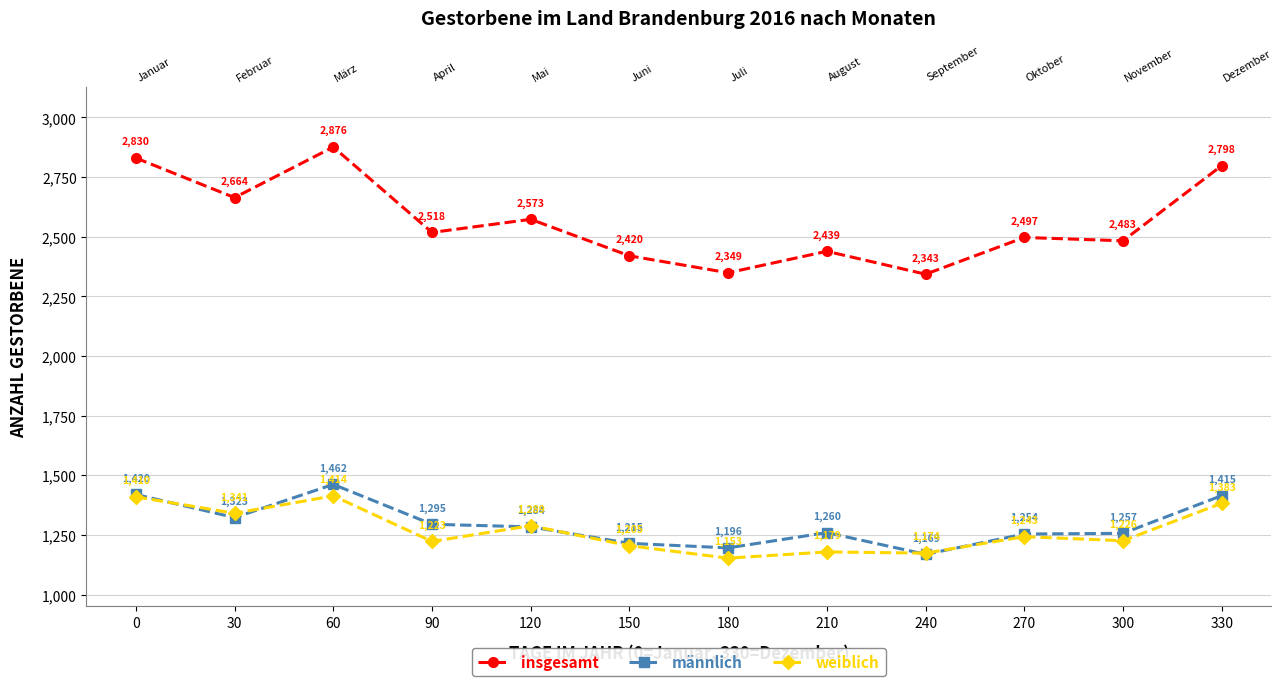

List the series in order of their peak value, highest first.

insgesamt, männlich, weiblich